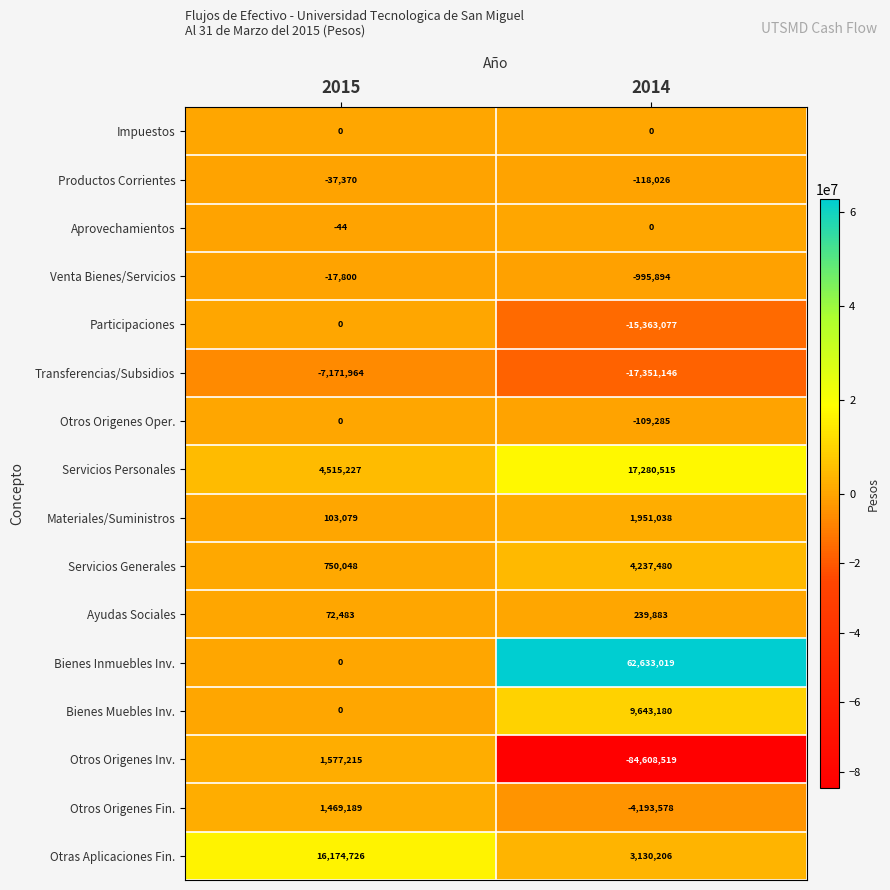

Rank the categories by Servicios Personales value from lowest to highest.

2015, 2014